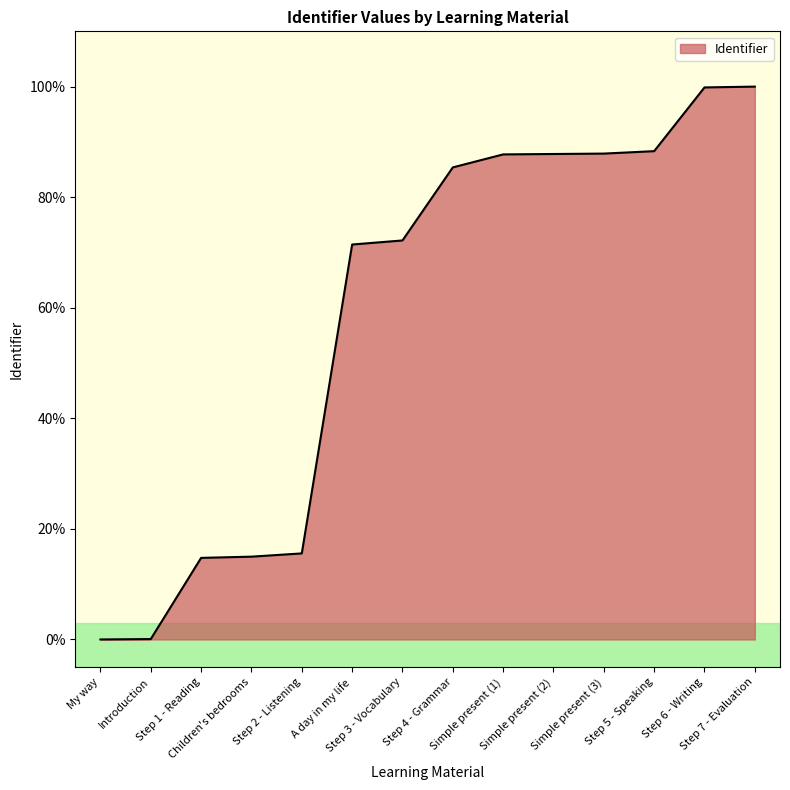

Does the chart display data point markers on the line(s)?

No